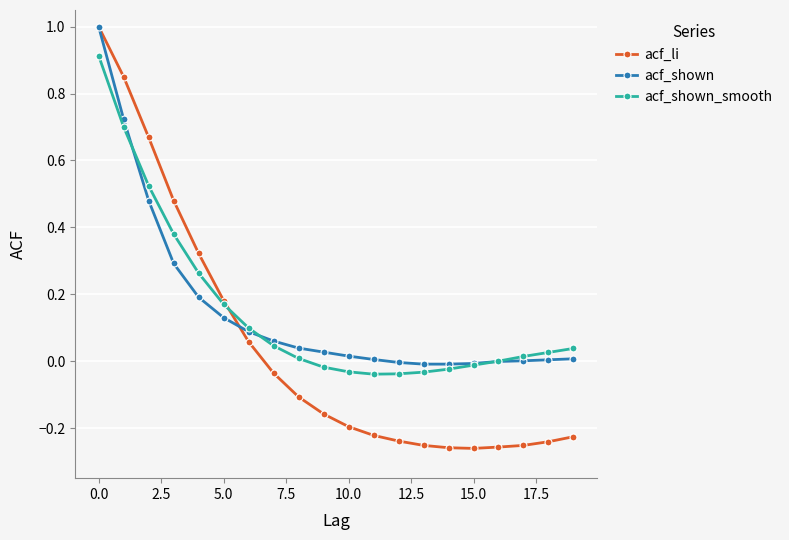

Which series has the largest range (max minus min)?

acf_li